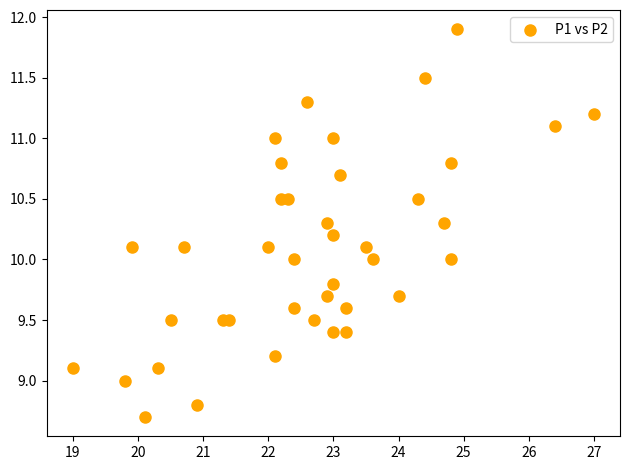

What is the range of X values (max minus min)?

8.0